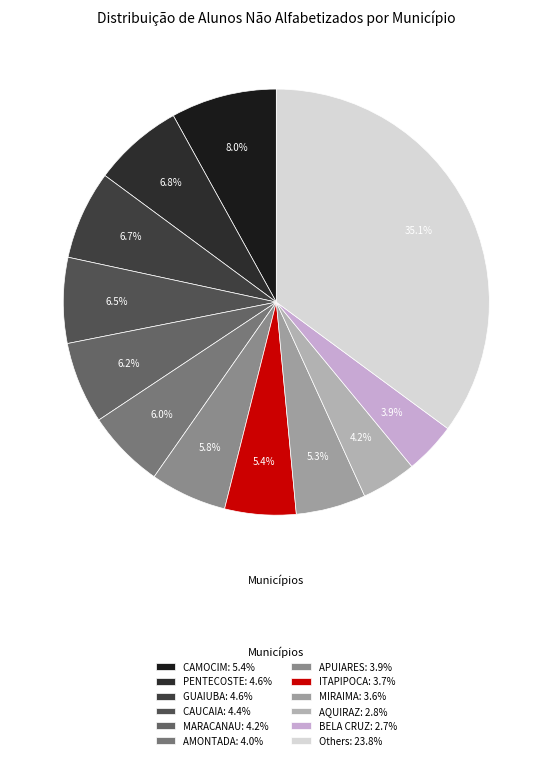

How many segments does this pie chart have?

12